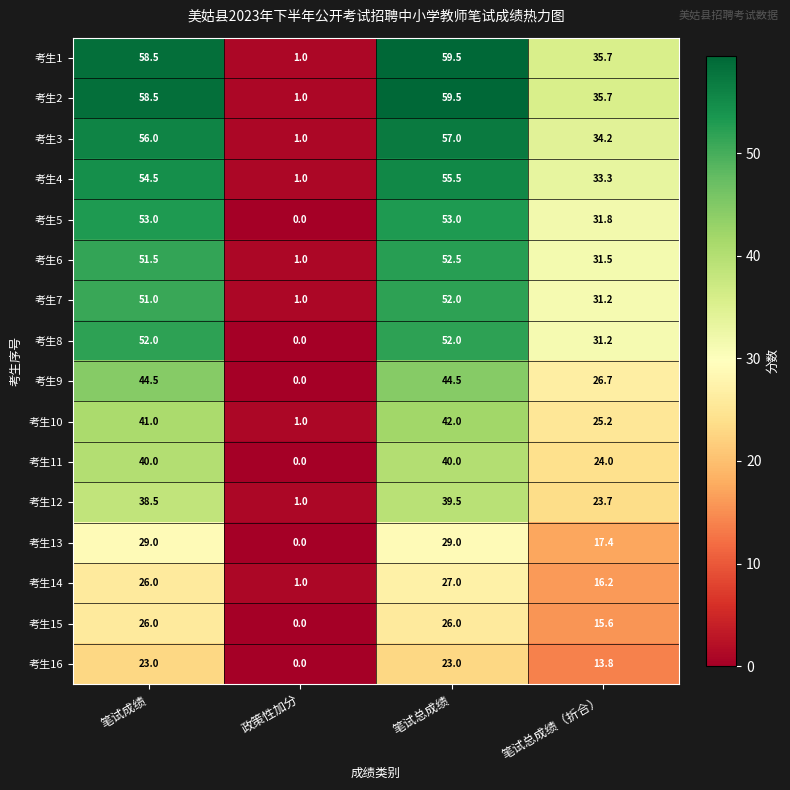

Which category has the highest value across all series?

笔试总成绩